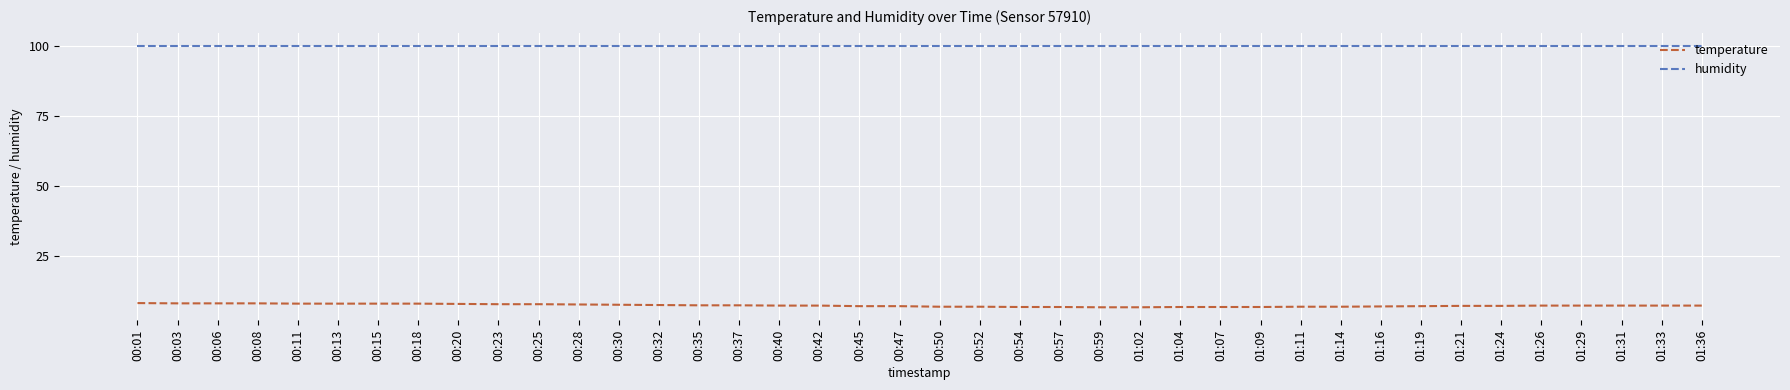

What is the greatest value displayed?

99.9